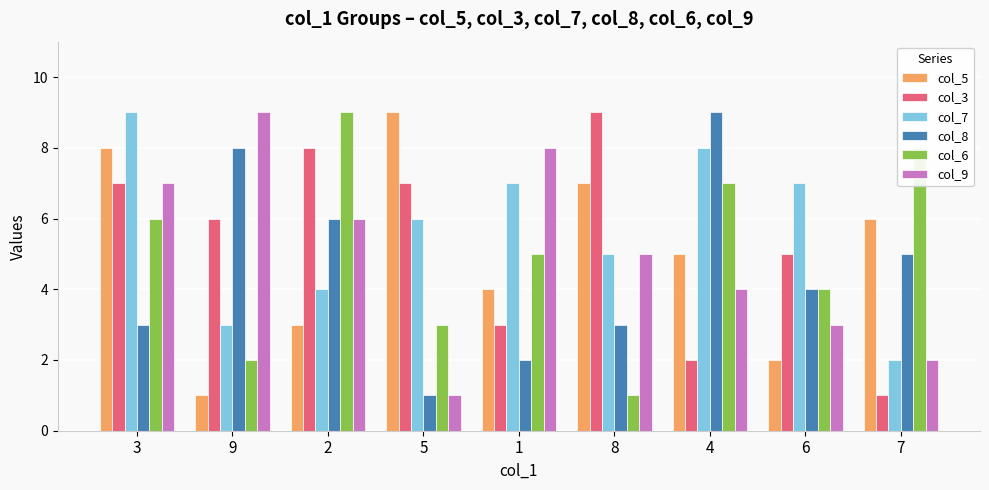

What is the label of the 2nd bar from the left?

9